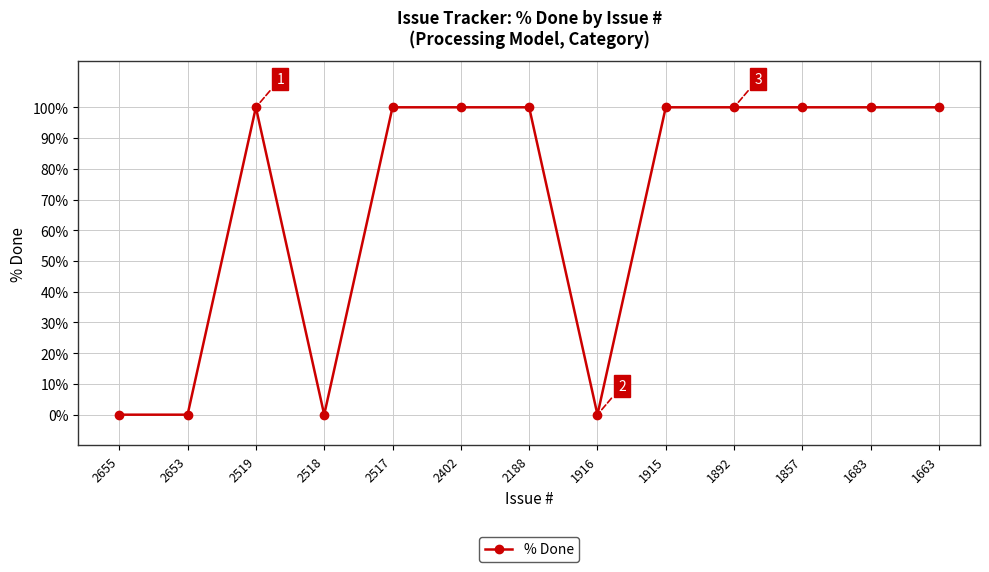

Does the chart display data point markers on the line(s)?

Yes